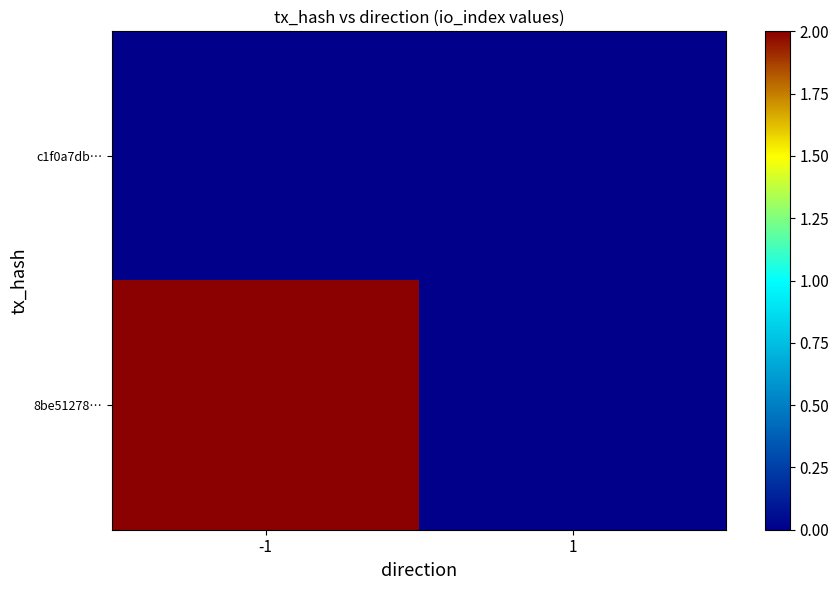

Which series changed the most between -1 and 1?

8be51278…